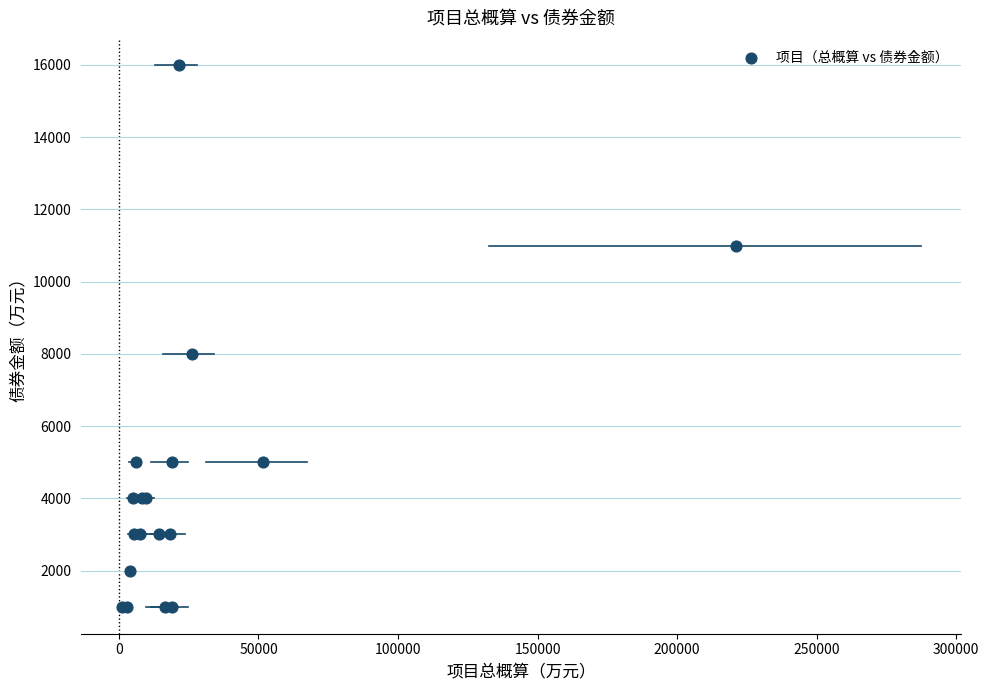

What Y value in the scatter plot is closest to 8500?

8000